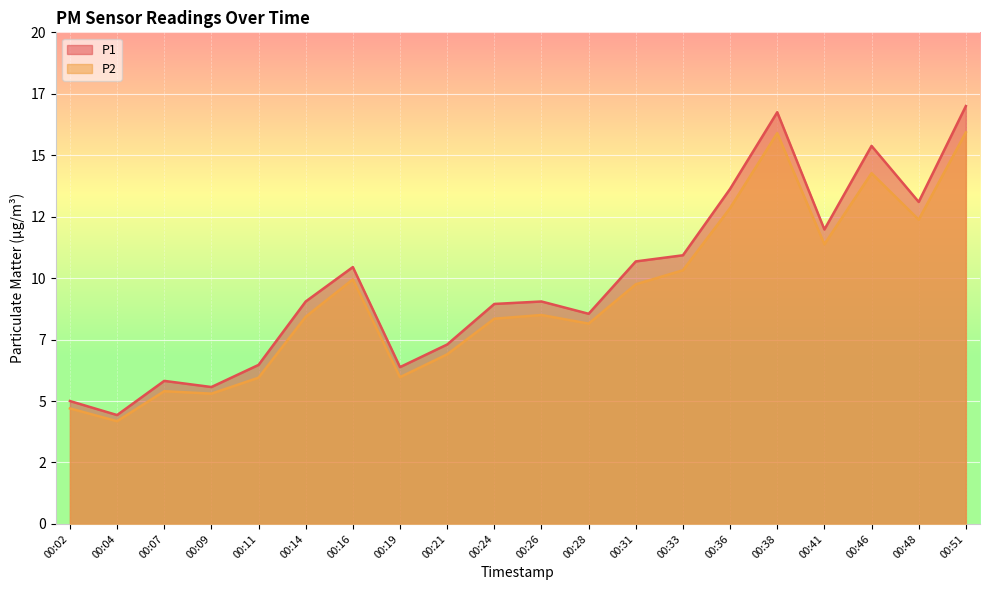

Which category has the lowest value in the P1 series?

00:04